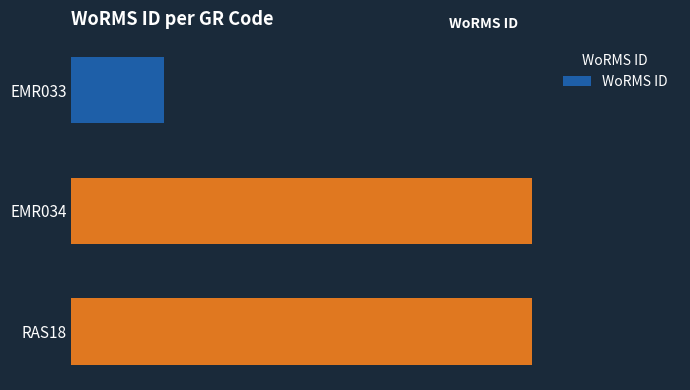

Are the bars horizontal?

Yes